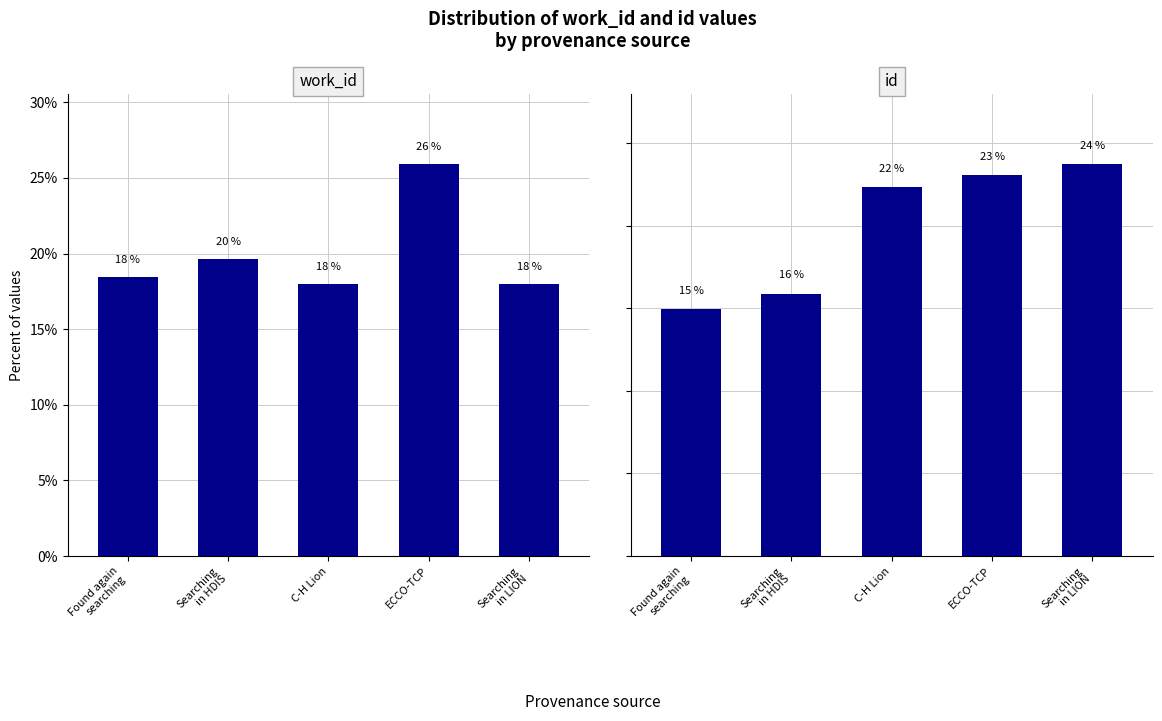

What value does the id series have at ECCO-TCP?

23.1